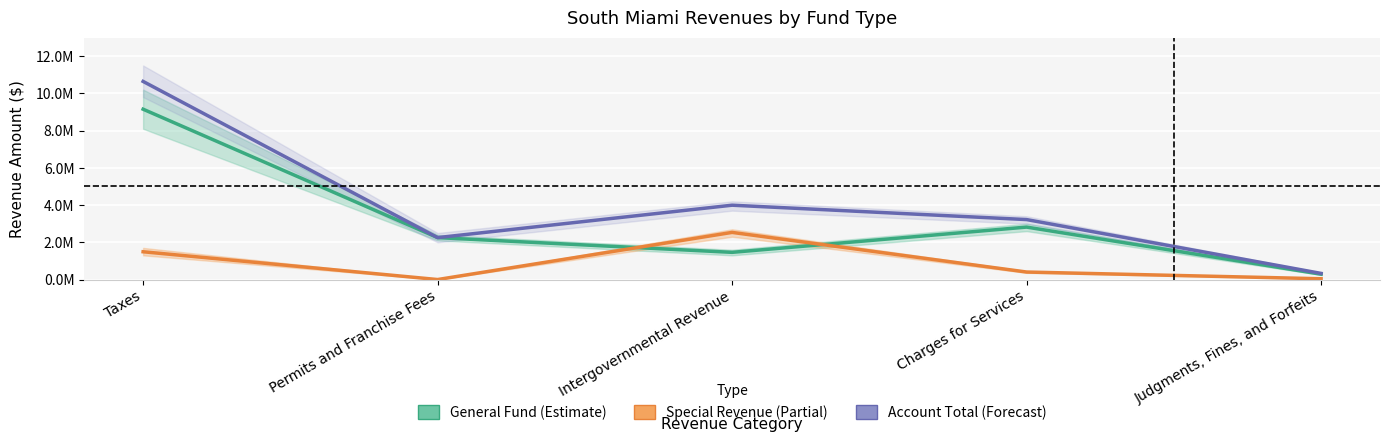

List the labels in order of General Fund value, smallest first.

Judgments, Fines, and Forfeits, Intergovernmental Revenue, Permits and Franchise Fees, Charges for Services, Taxes